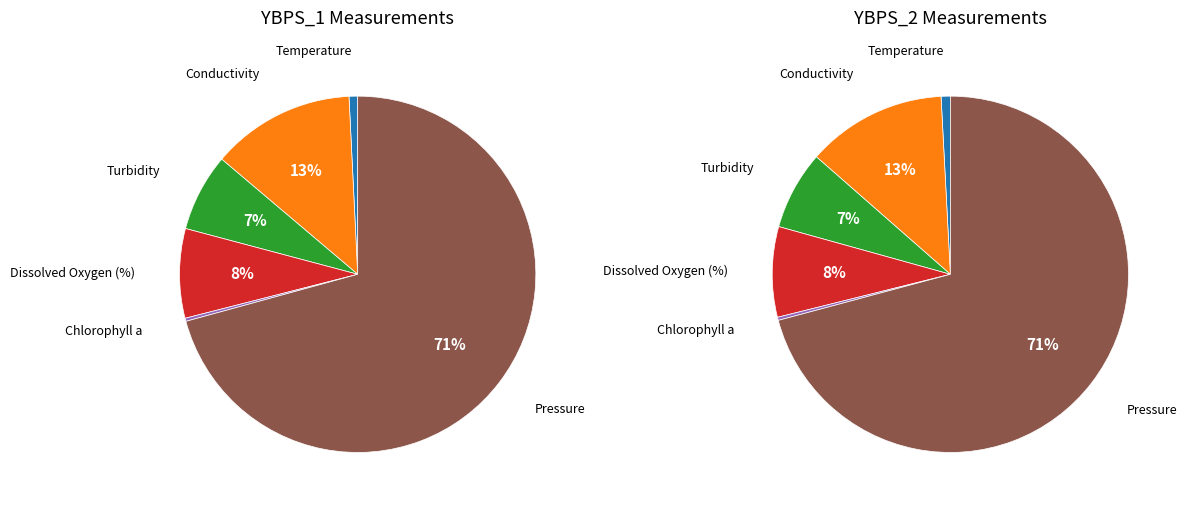

Is it true that 12 is 1% of the pie?

False